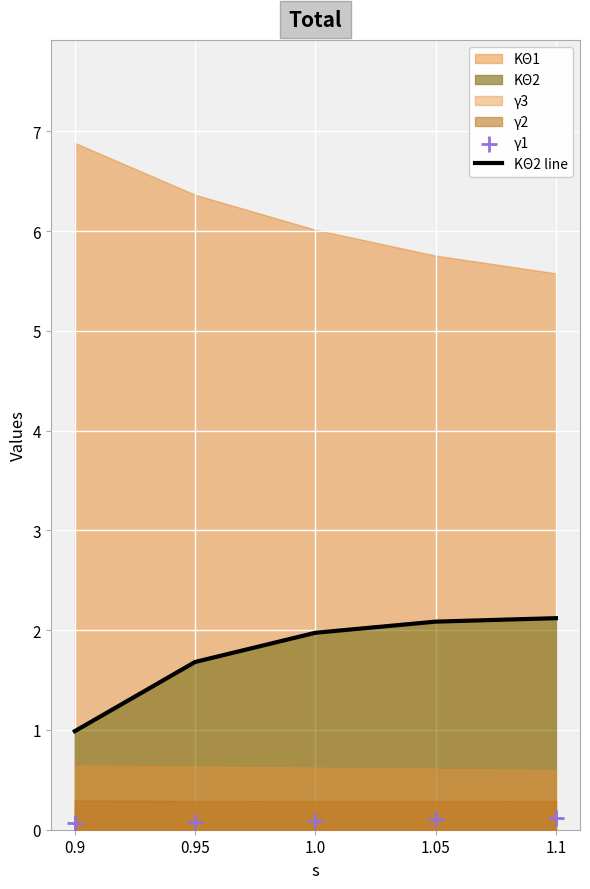

The value of KΘ2 line at 1.05 is 2.1. True or false?

True